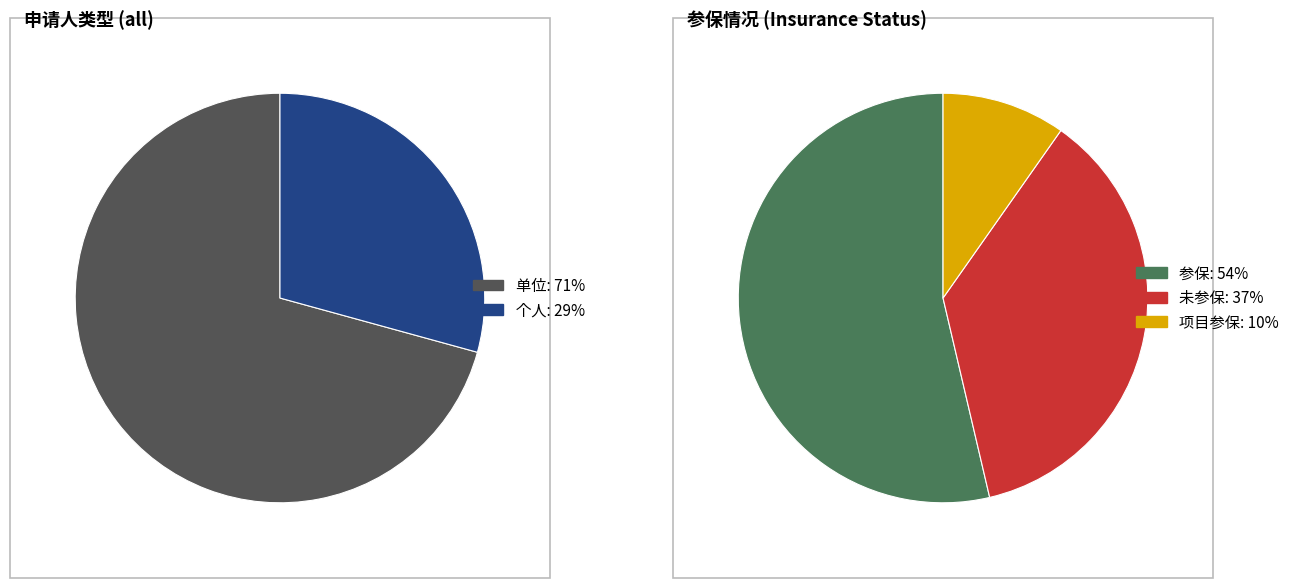

The 单位 slice represents 85% of the pie. True or false?

False